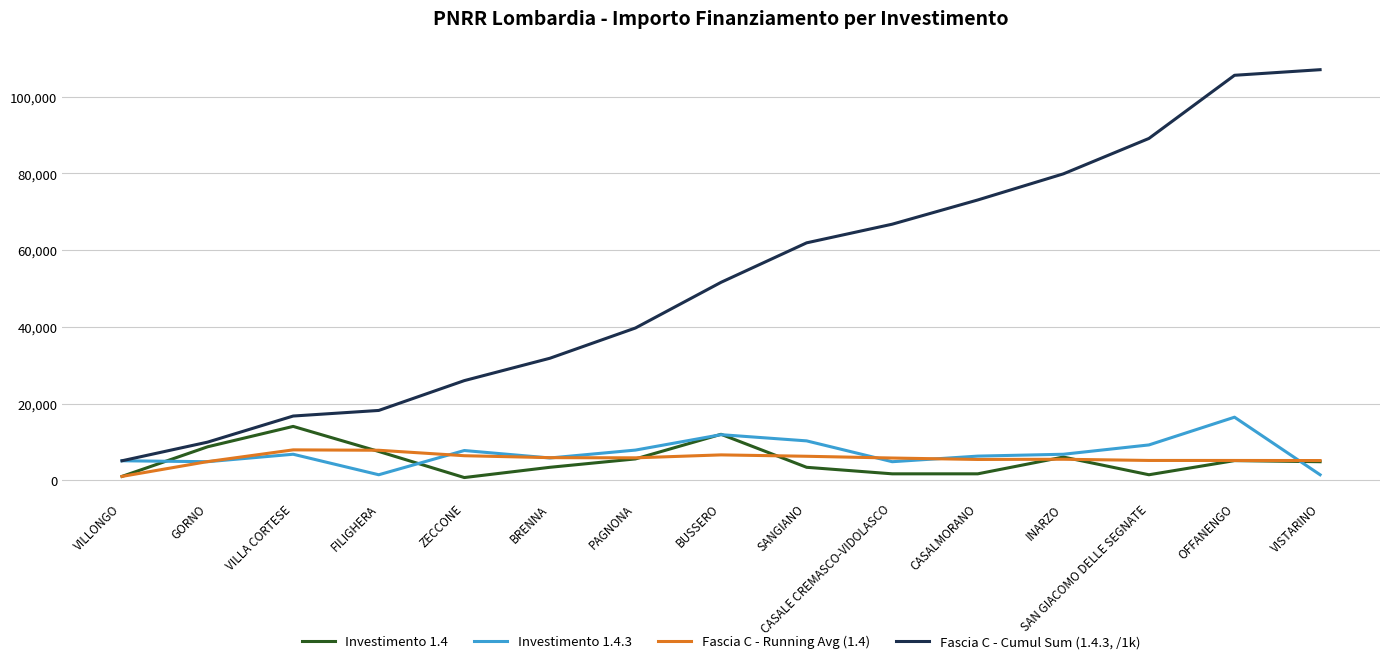

True or false: Fascia C - Cumul Sum (1.4.3, /1k) has more than 2 points higher than both neighbors.

False